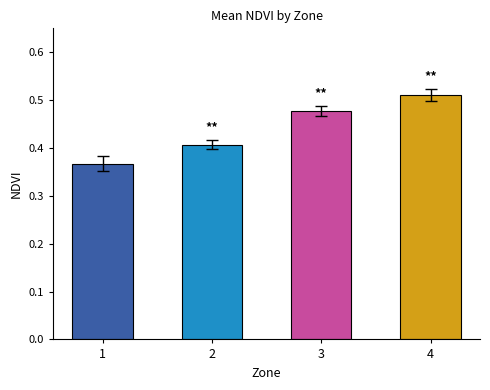

Is it true that the value at 1 is 0.5?

False